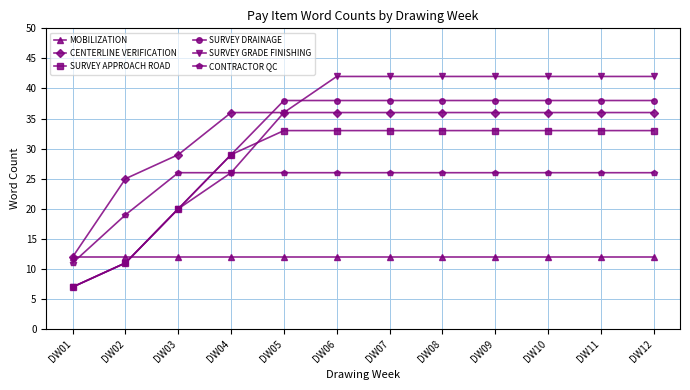

Is it true that CONTRACTOR QC equals 26 at DW08?

True